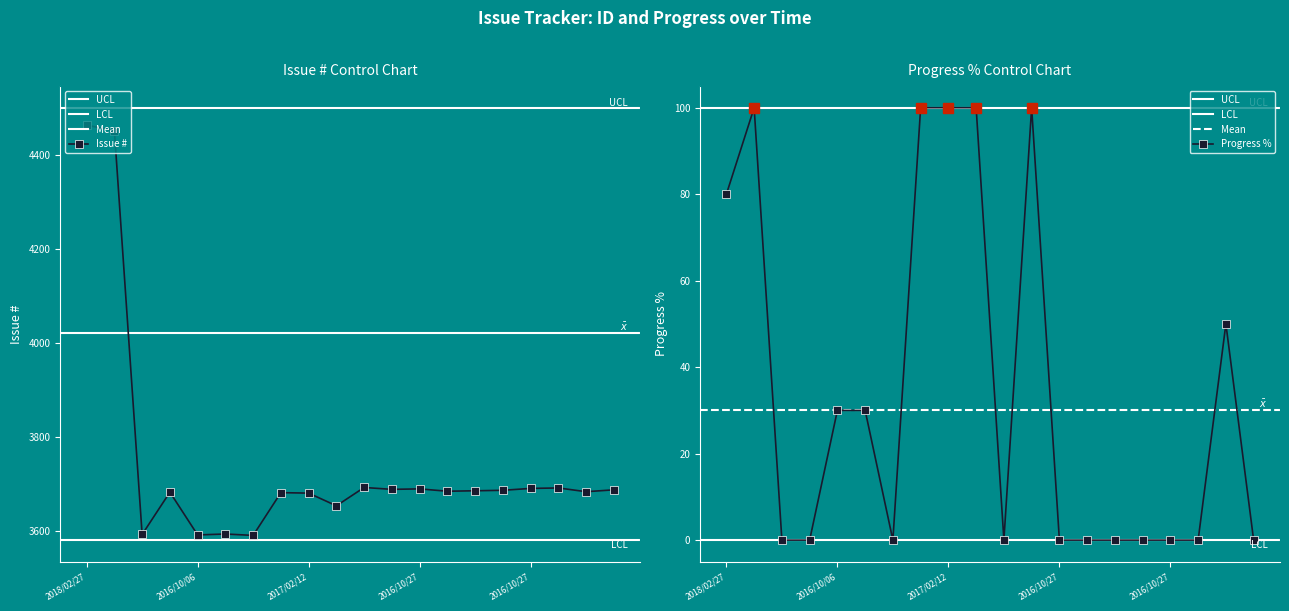

How many distinct data groups are displayed?

2